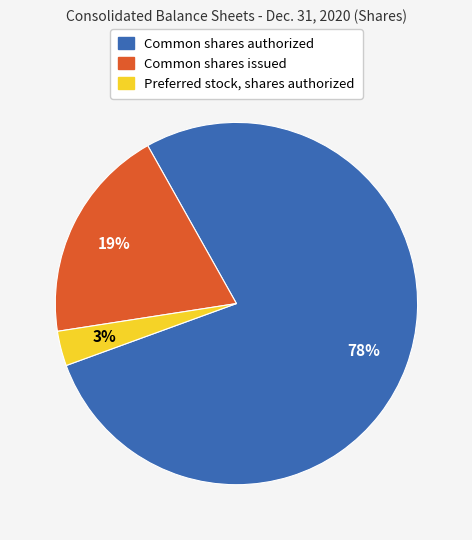

What is the majority slice?

Common shares authorized